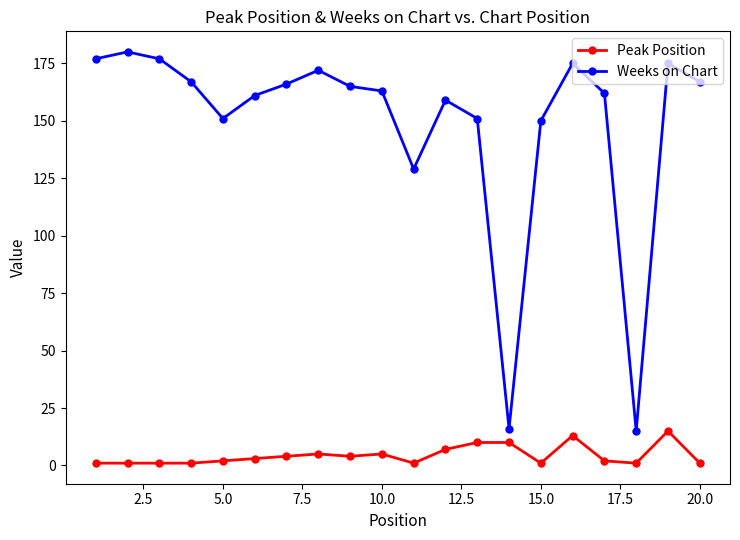

What is the difference between the second highest and minimum values in the Weeks on Chart series?

162